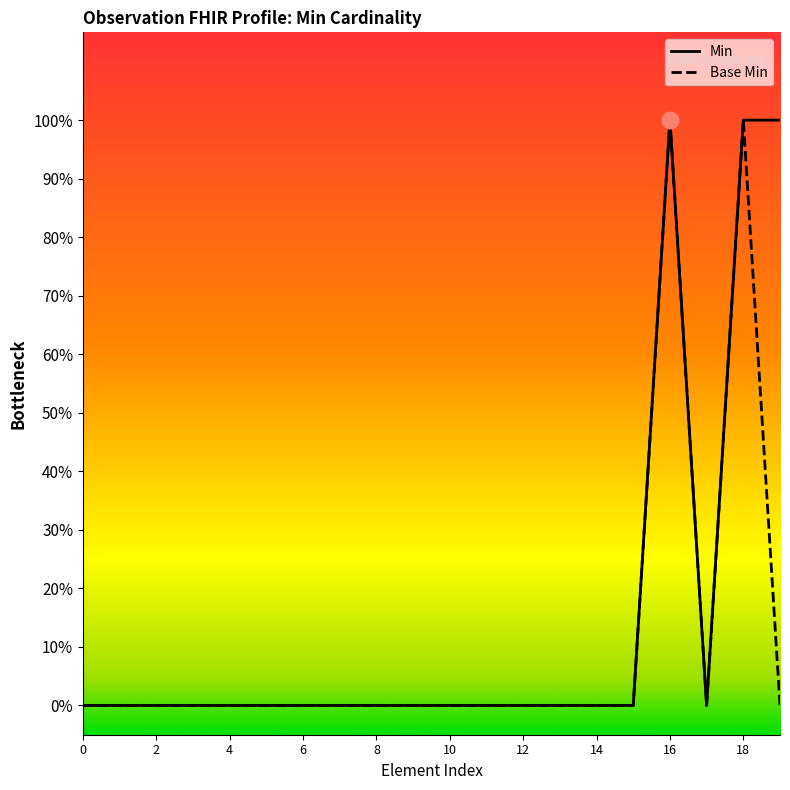

True or false: Min and Base Min cross at least once.

False